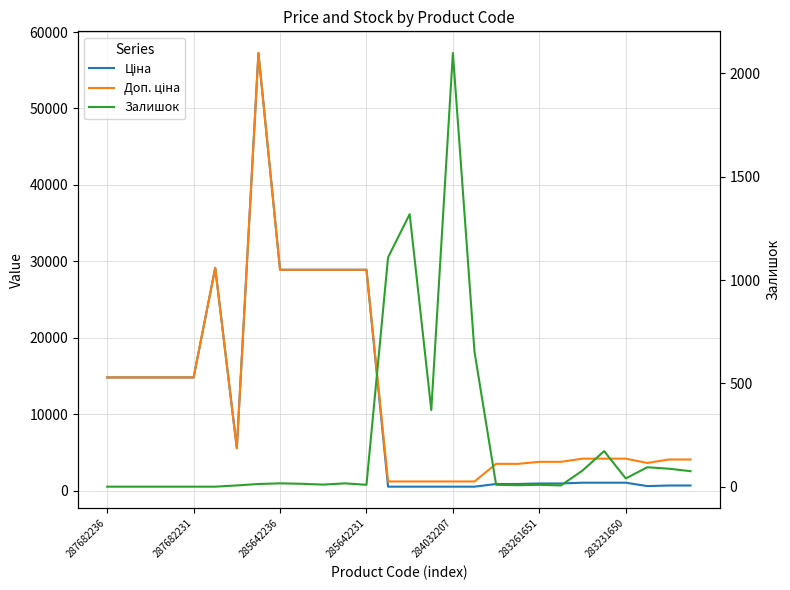

What position from the right is 287682236?

28